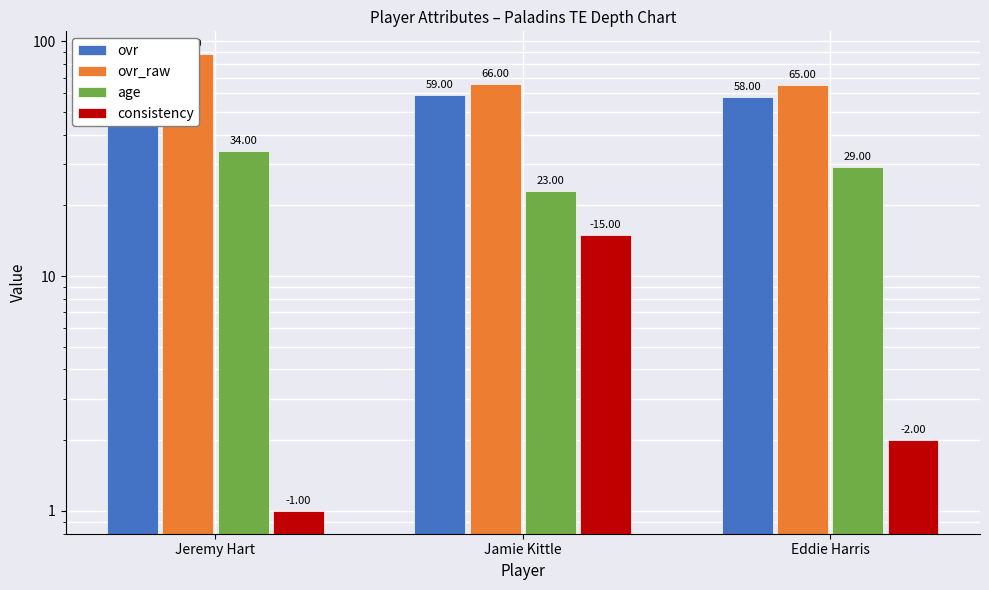

Which series has the widest spread of values?

ovr